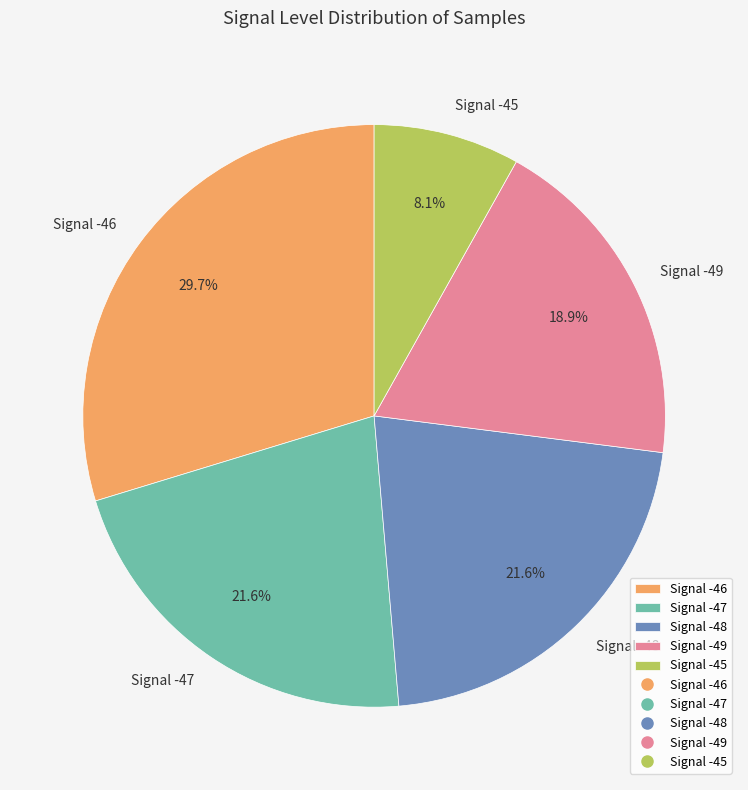

Between Signal -46 and Signal -48, which is larger?

Signal -46